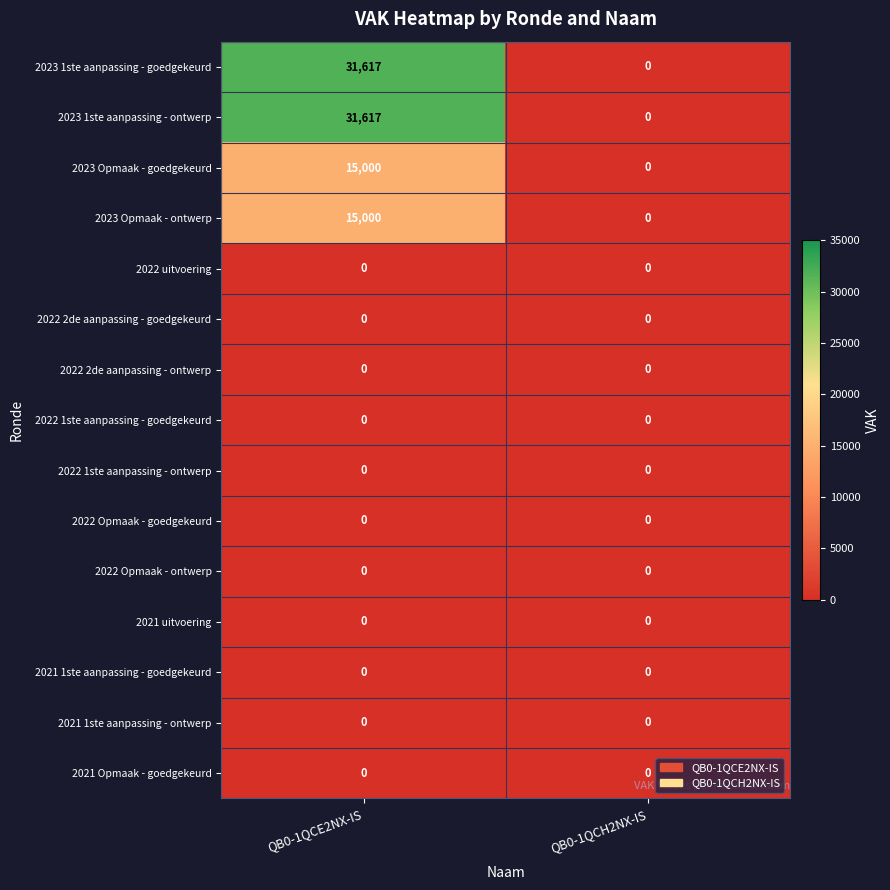

How many distinct data groups are displayed?

15